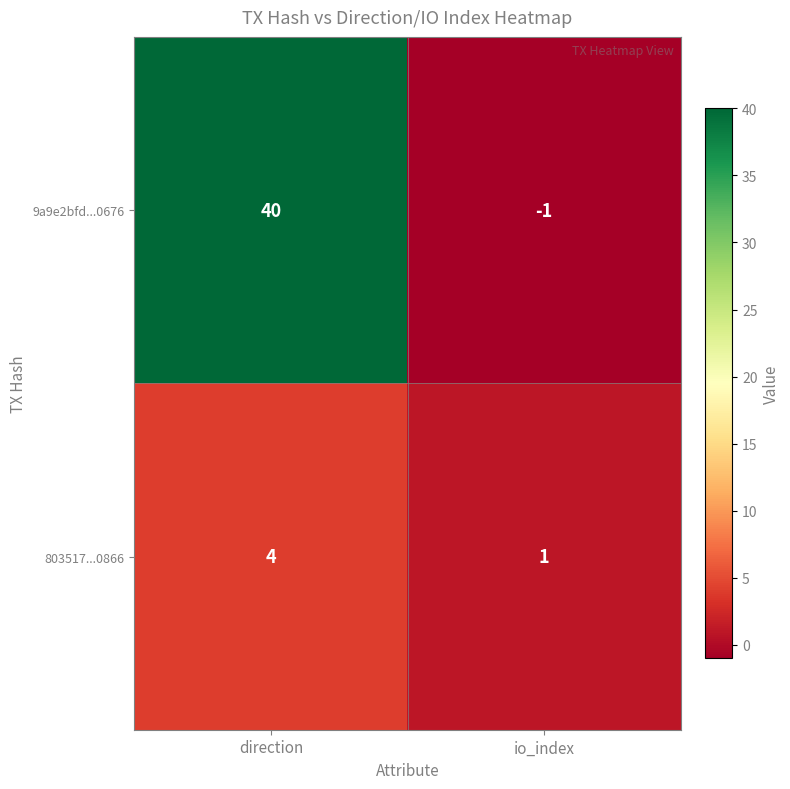

What is the difference between the maximum and minimum values in the 803517...0866 series?

3